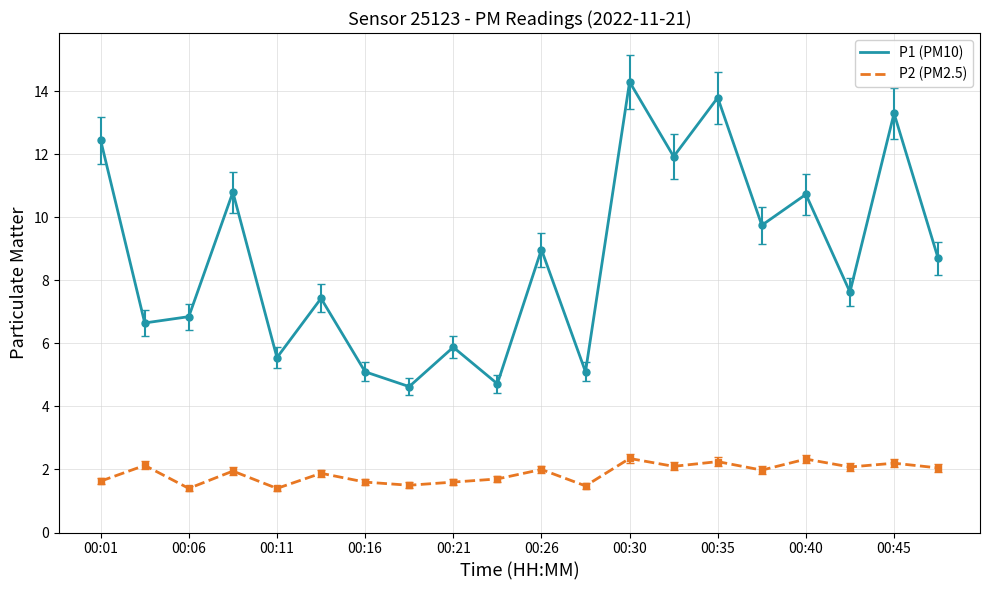

List the series in order of their overall mean, lowest first.

P2 (PM2.5), P1 (PM10)